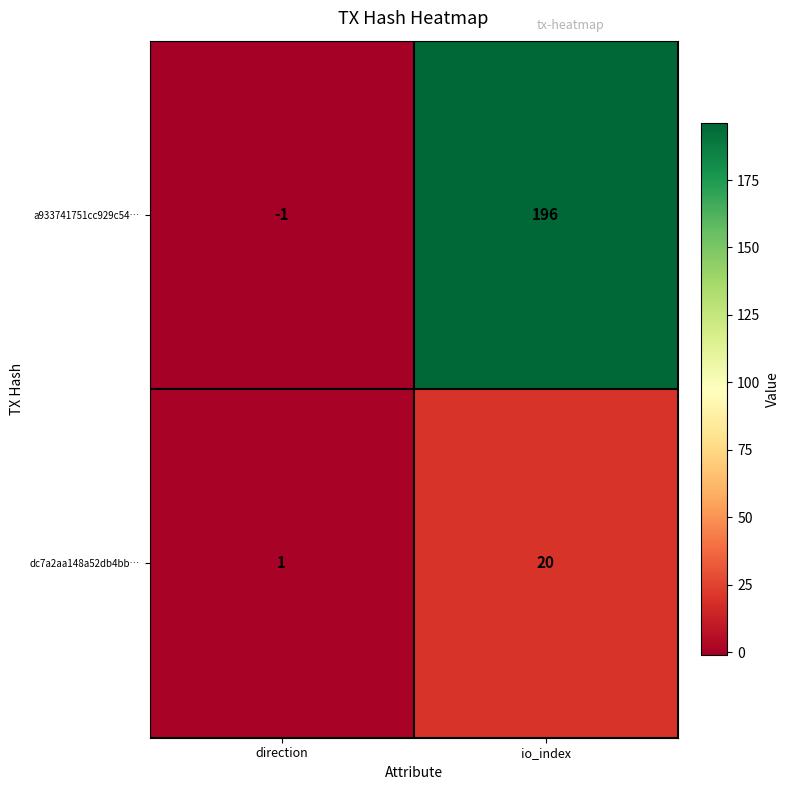

What is the spread (max minus min) of values at direction?

2